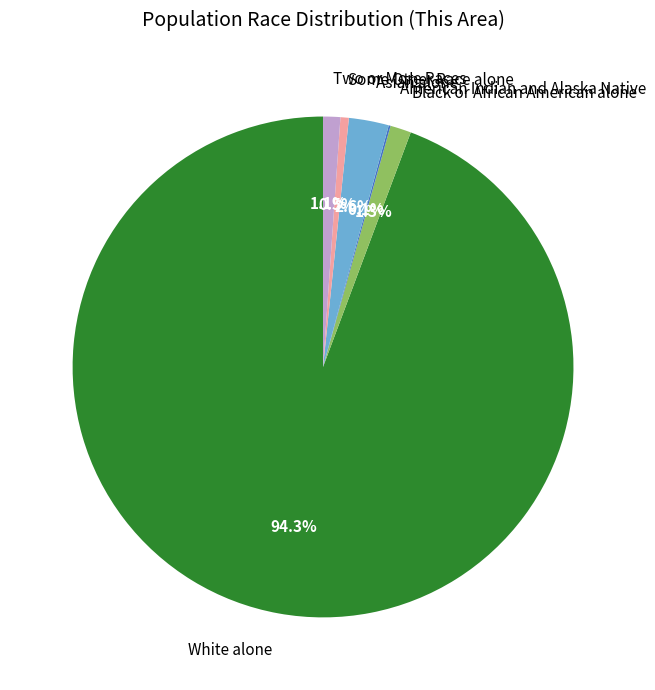

What is the ratio of the value at Two or More Races to the value at Some Other Race alone?

2.1